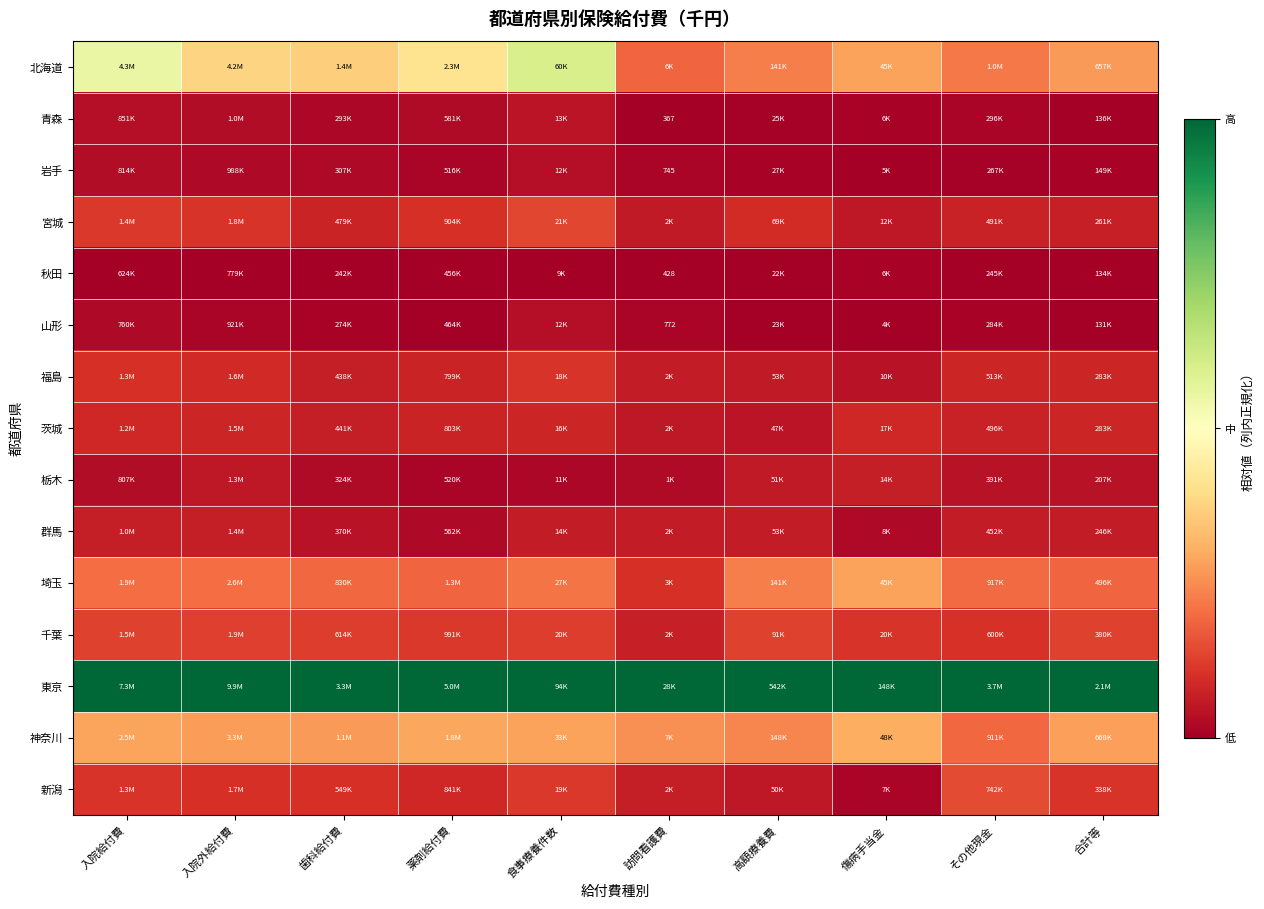

Is the value of 宮城 at その他現金 greater than the value of 千葉 at 訪問看護費?

Yes